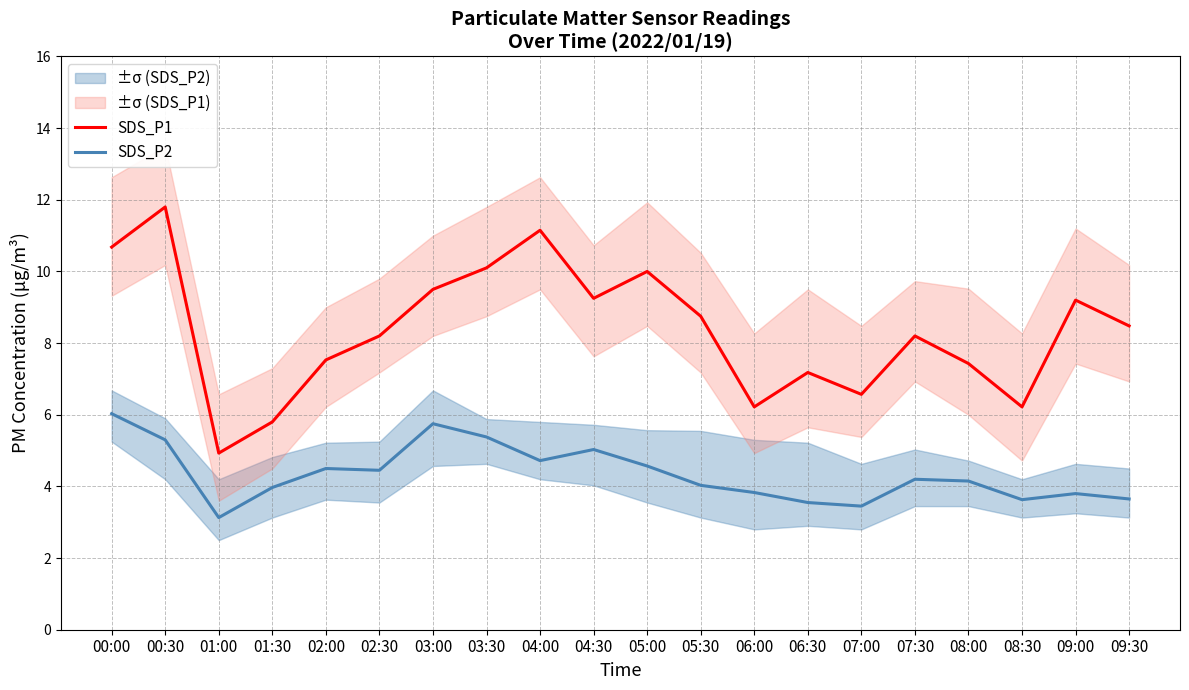

Where is SDS_P2 nearest to the value 4?

01:30